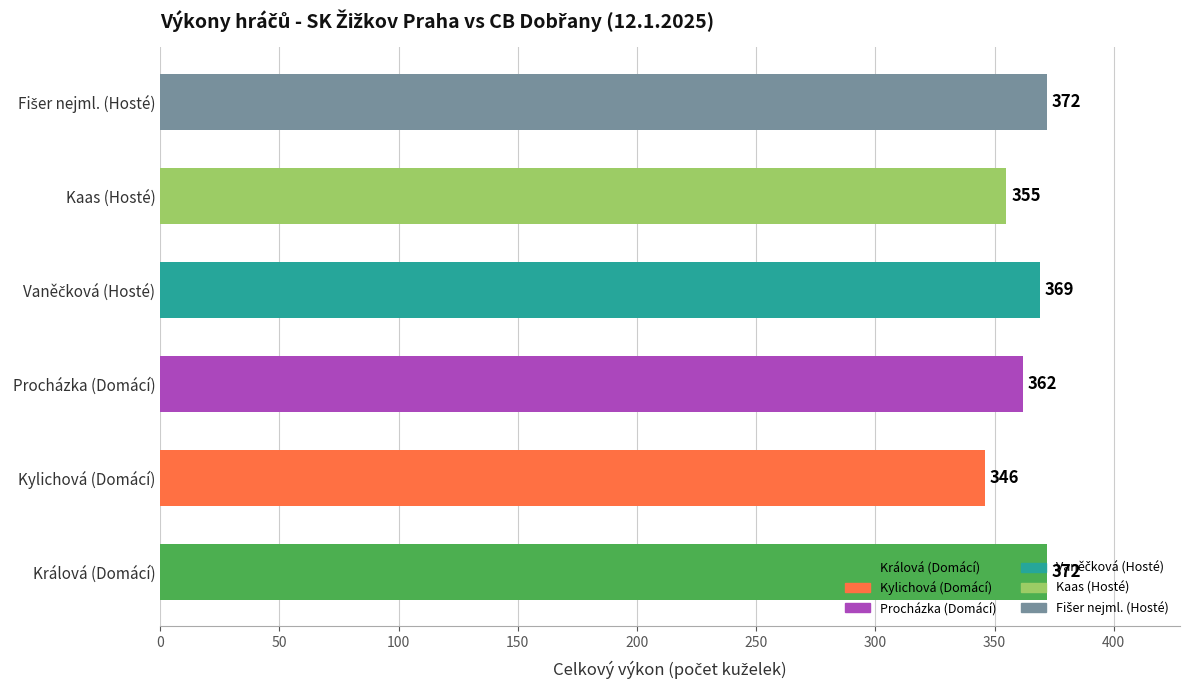

Does the chart contain any negative values?

No